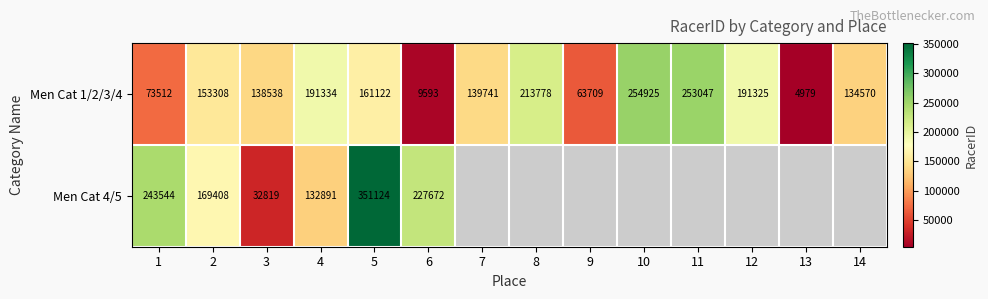

The Men Cat 4/5 series shows 32819 at 3. True or false?

True